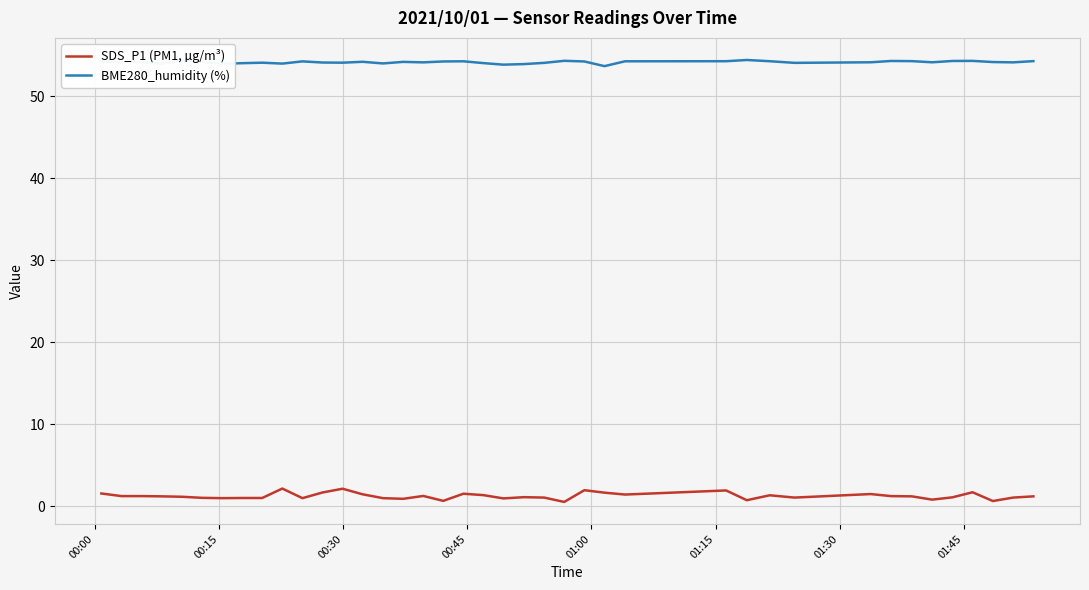

Which series has the widest spread of values?

SDS_P1 (PM1, µg/m³)